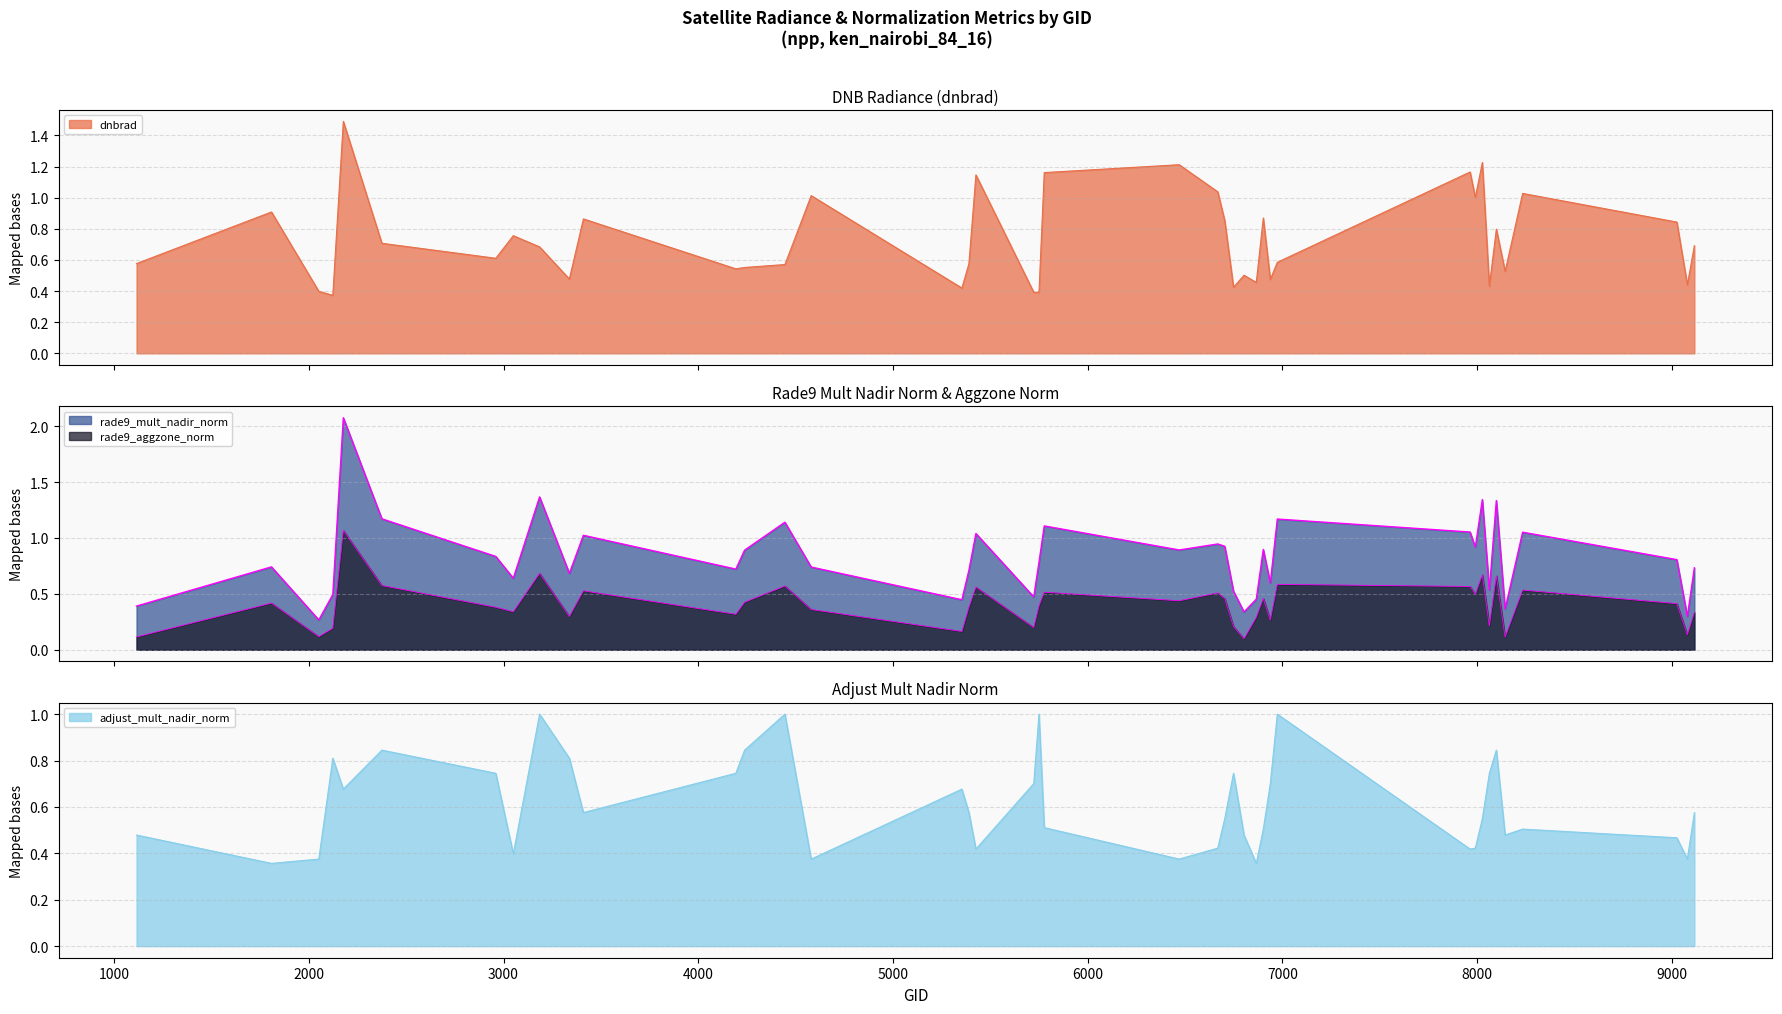

Rank the series by their maximum value, from highest to lowest.

rade9_mult_nadir_norm, dnbrad, rade9_aggzone_norm, adjust_mult_nadir_norm